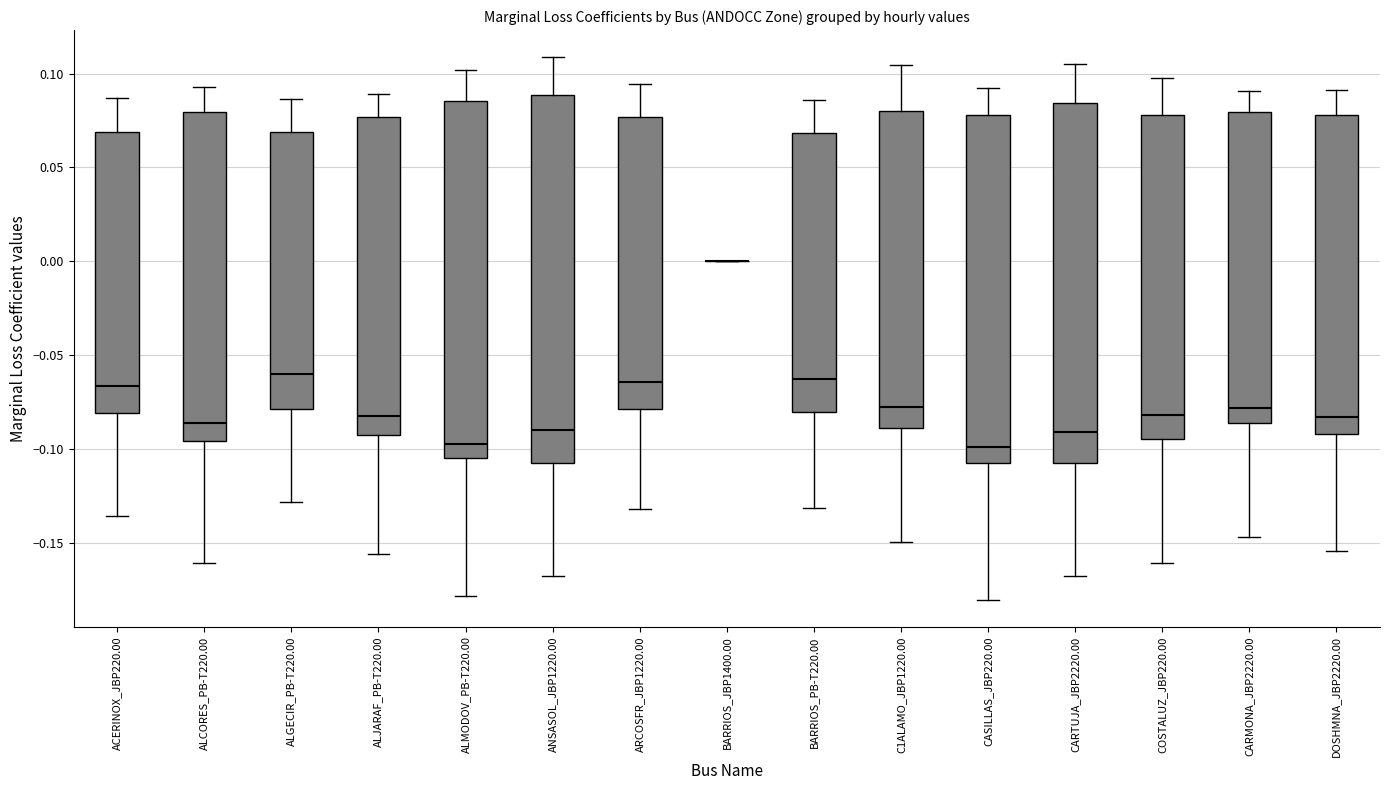

Where does the upper whisker of the box for COSTALUZ_JBP220.00 end on the y-axis? The values are not printed on the chart, so give them approximately, as read against the axis.

0.095